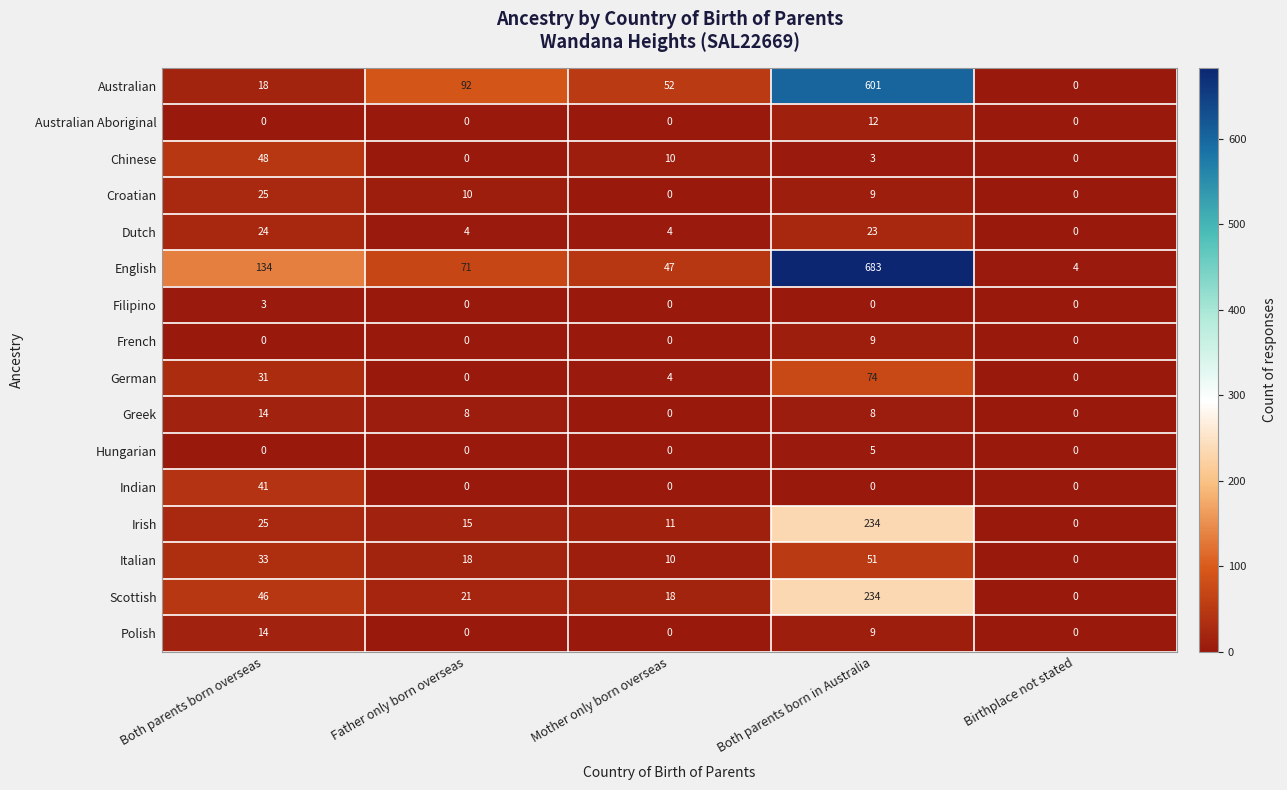

Where is Polish nearest to the value 7?

Both parents born in Australia